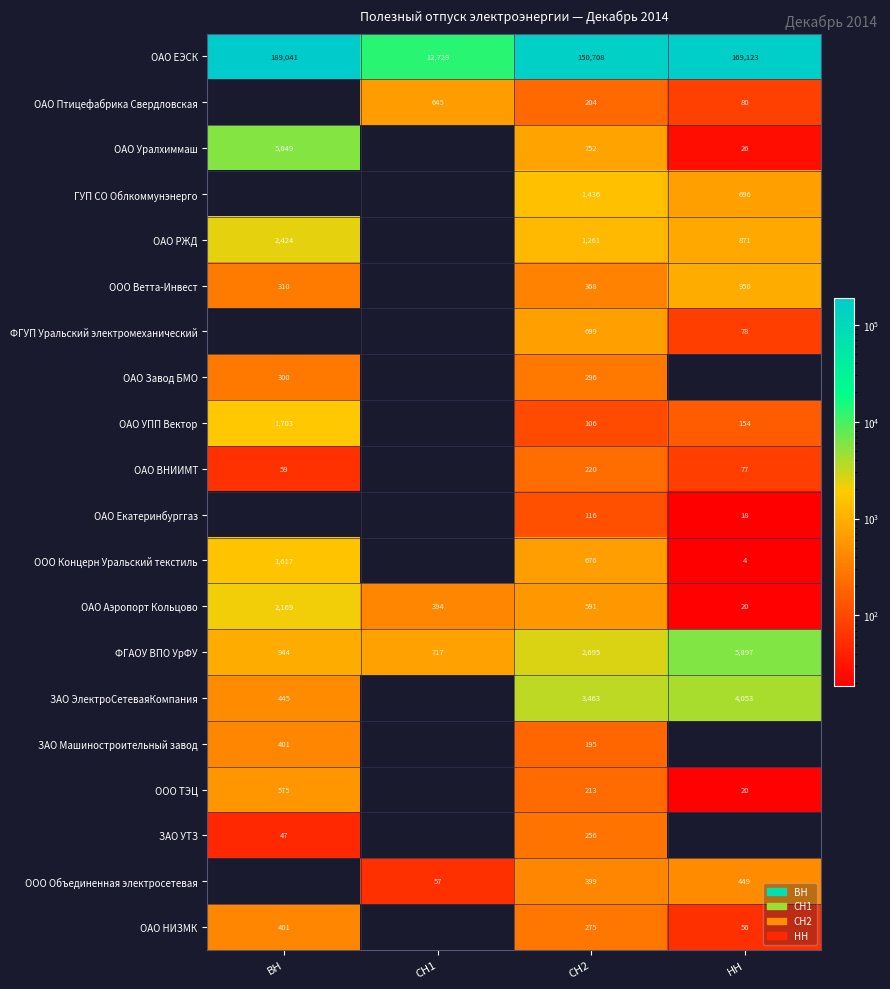

What is the difference between the maximum and minimum values in the ОАО ЕЭСК series?

176312